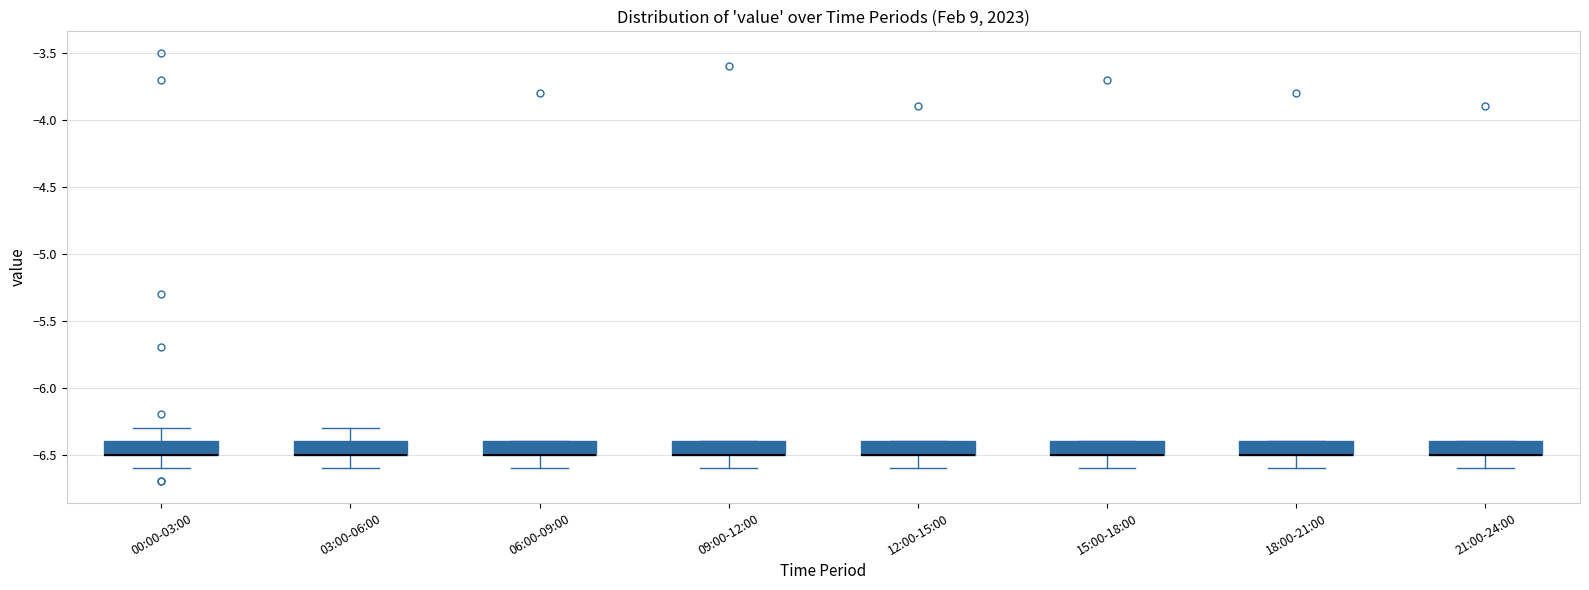

Reading left to right, read every box against the y-axis: the position of its median line, the range the box covers, and the ends of its whiskers. The values are not printed on the chart, so give them approximately, as read against the axis.

00:00-03:00: median -6.5 (drawn on the box's lower edge), box -6.5 to -6.4, whiskers -6.6 to -6.3
03:00-06:00: median -6.5 (drawn on the box's lower edge), box -6.5 to -6.4, whiskers -6.6 to -6.3
06:00-09:00: median -6.5 (drawn on the box's lower edge), box -6.5 to -6.4, whiskers -6.6 to -6.4
09:00-12:00: median -6.5 (drawn on the box's lower edge), box -6.5 to -6.4, whiskers -6.6 to -6.4
12:00-15:00: median -6.5 (drawn on the box's lower edge), box -6.5 to -6.4, whiskers -6.6 to -6.4
15:00-18:00: median -6.5 (drawn on the box's lower edge), box -6.5 to -6.4, whiskers -6.6 to -6.4
18:00-21:00: median -6.5 (drawn on the box's lower edge), box -6.5 to -6.4, whiskers -6.6 to -6.4
21:00-24:00: median -6.5 (drawn on the box's lower edge), box -6.5 to -6.4, whiskers -6.6 to -6.4